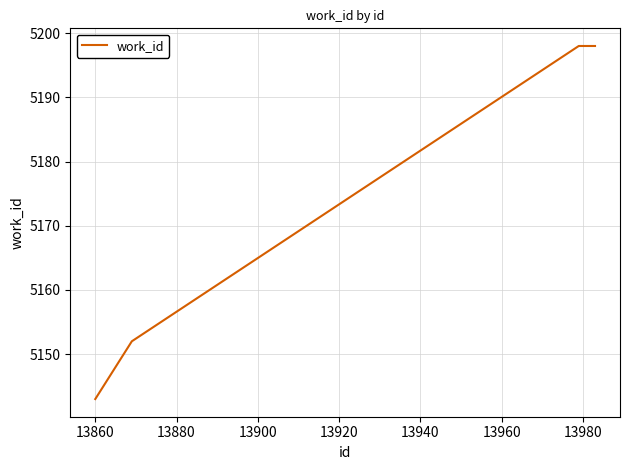

What is the maximum value shown in the chart?

5198